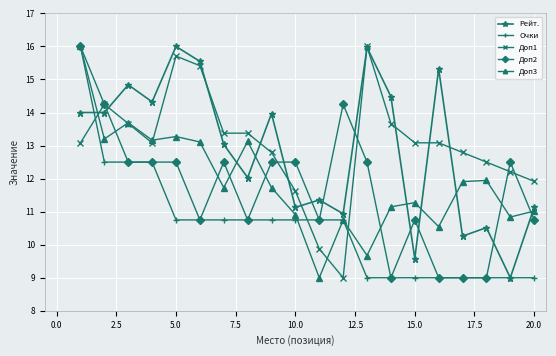

After their last crossing, which series has the higher values: Рейт. or Доп2?

Рейт.